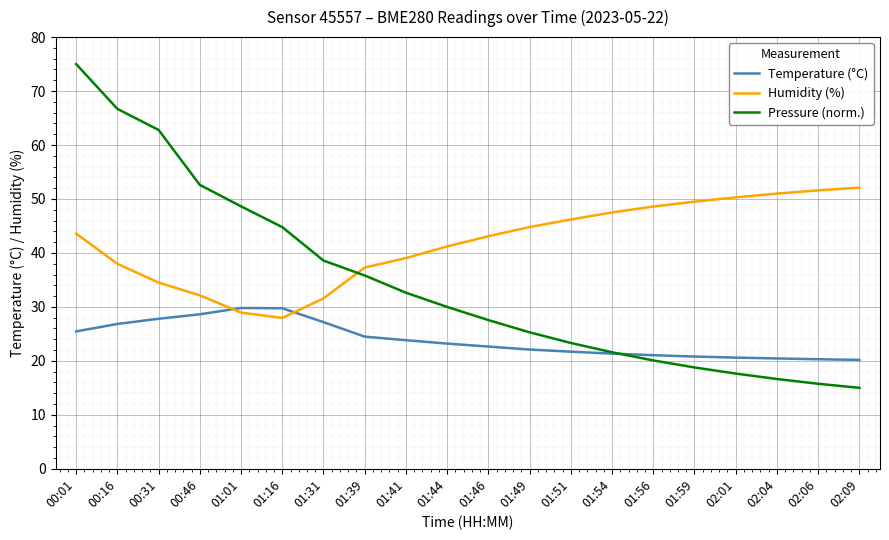

What is the smallest value displayed?

15.0